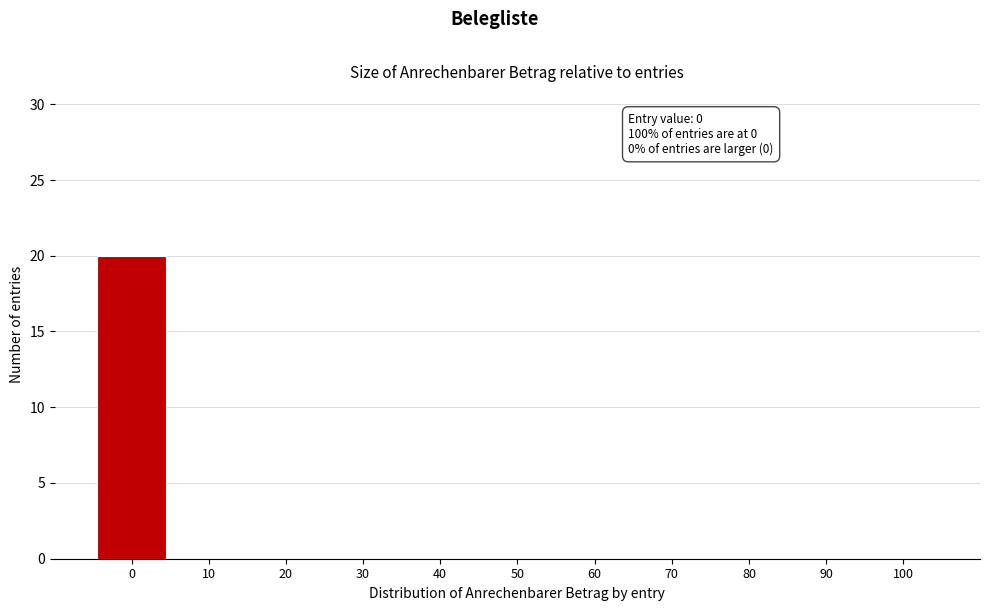

Which range on the x-axis has the tallest bar?

-5 to 5